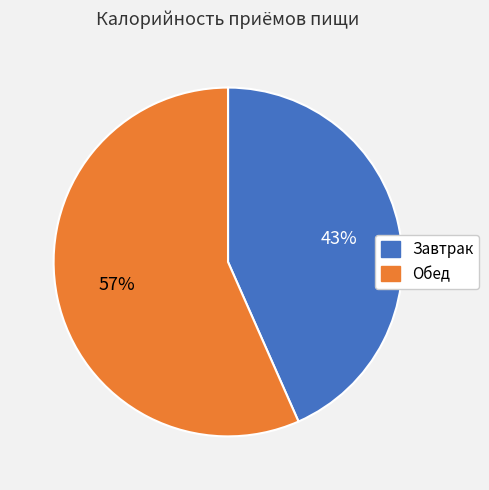

Which slice represents more than half of the pie?

Обед